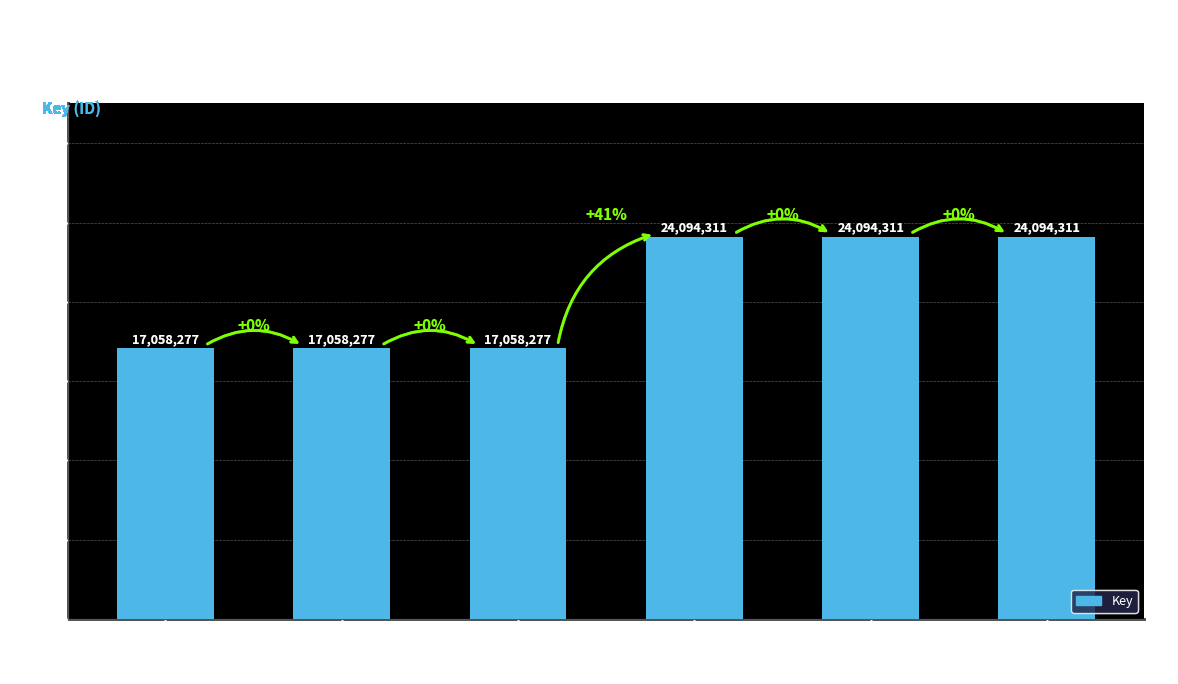

What is the maximum value shown in the chart?

24094311